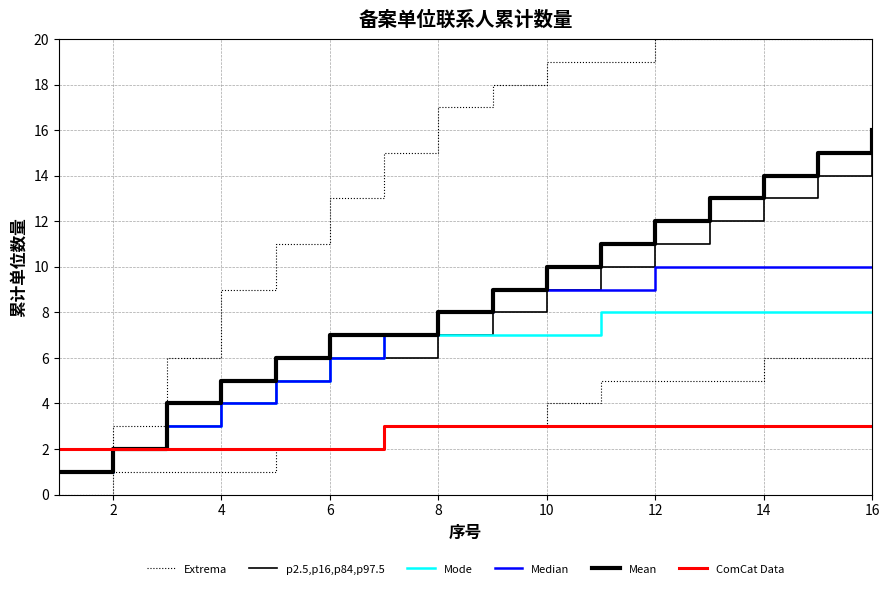

At how many categories does at least one series exceed 11?

11